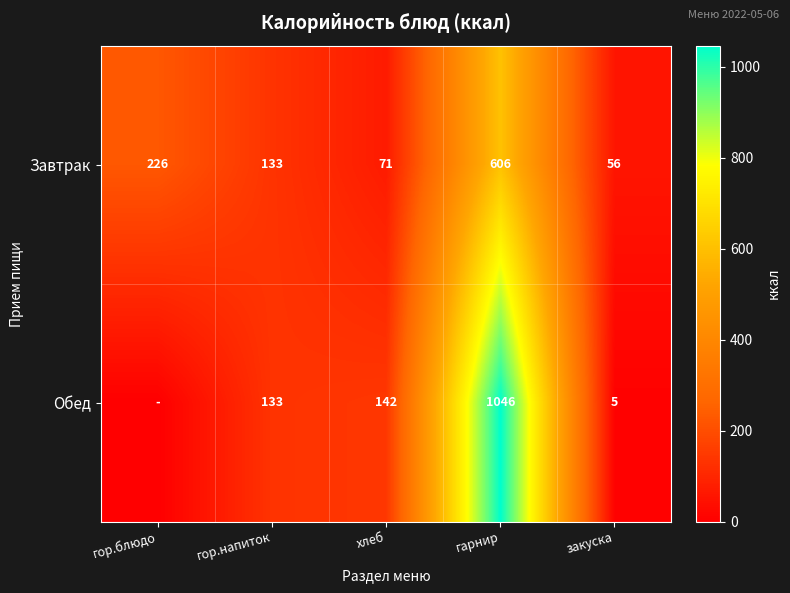

How many data points does each series have?

5